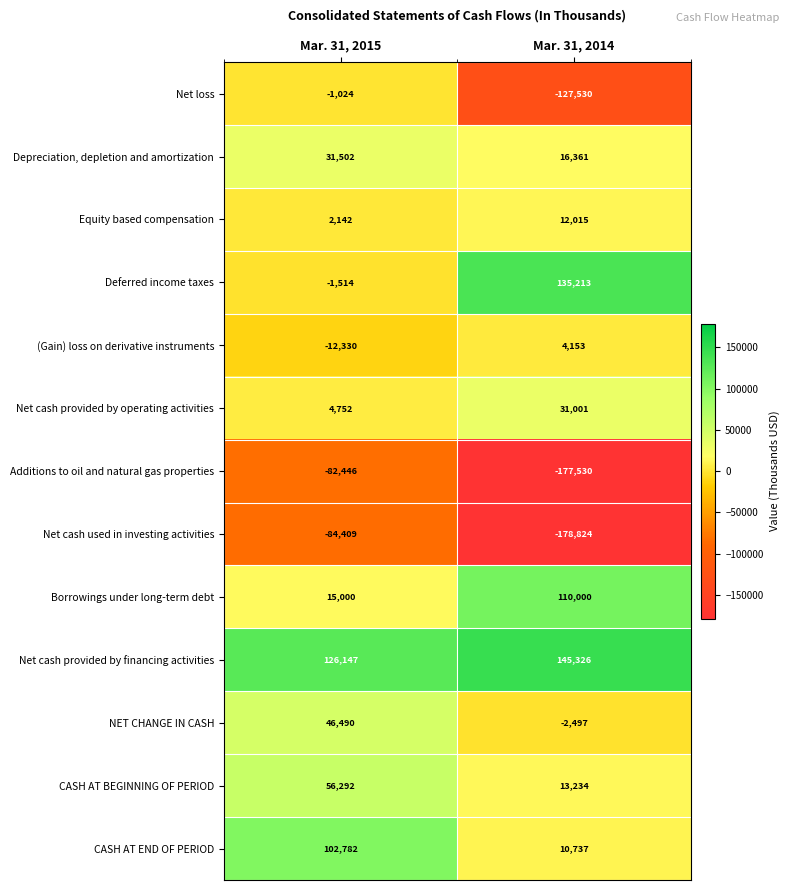

How many series are shown in this chart?

13